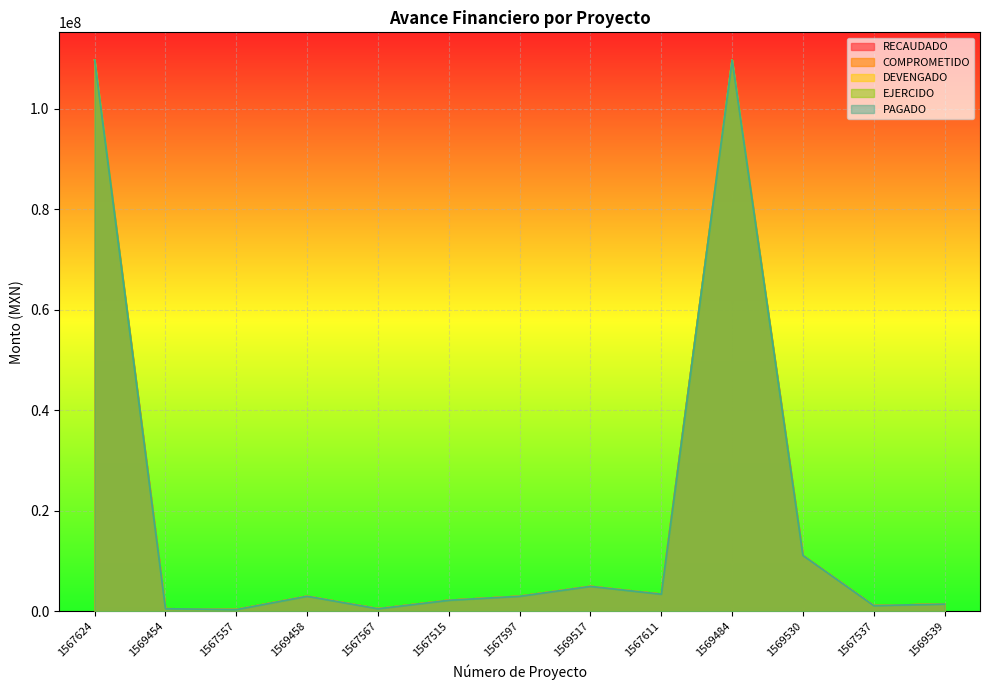

At which category does RECAUDADO reach its first local valley?

1567557